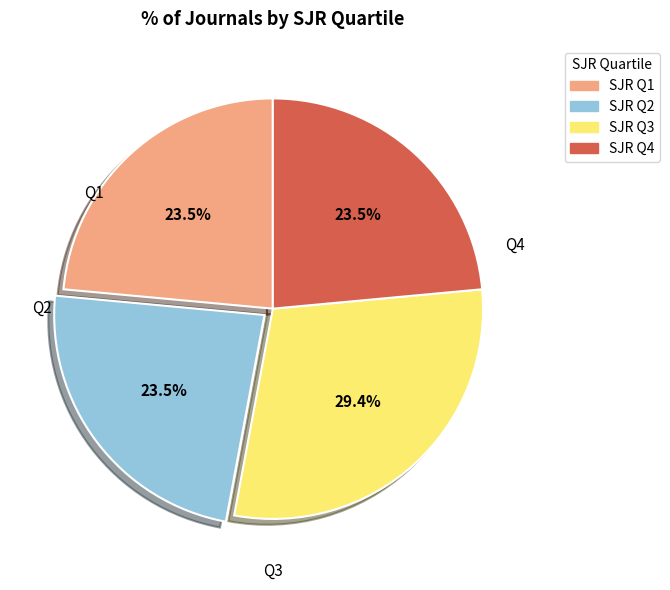

Which slice is the largest?

SJR Q3